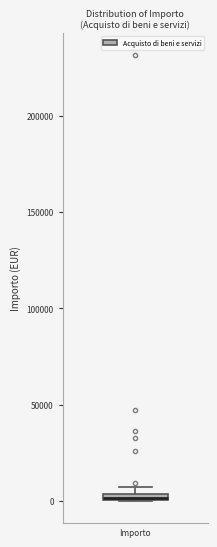

Where is the upper edge of the box for Importo on the y-axis? The values are not printed on the chart, so give them approximately, as read against the axis.

5000